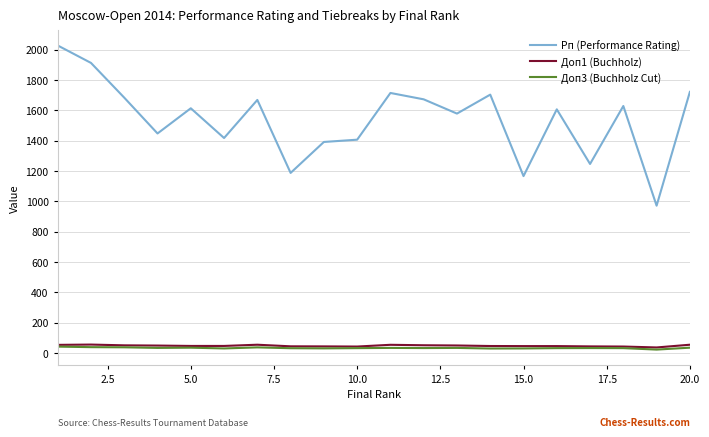

True or false: Доп3 (Buchholz Cut) and Рп (Performance Rating) cross at least once.

False